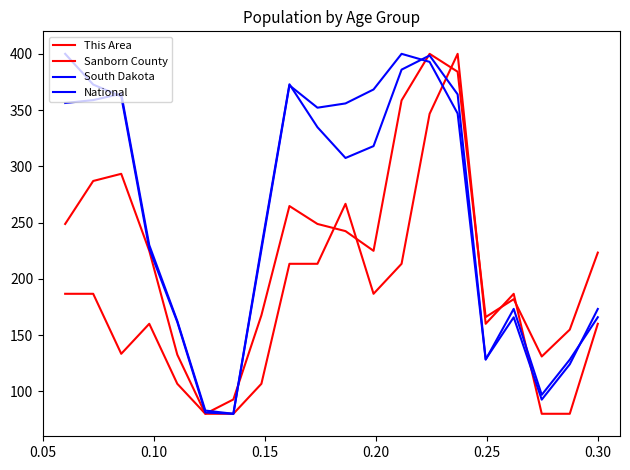

Which series ends up on top after the final intersection of South Dakota and This Area?

South Dakota